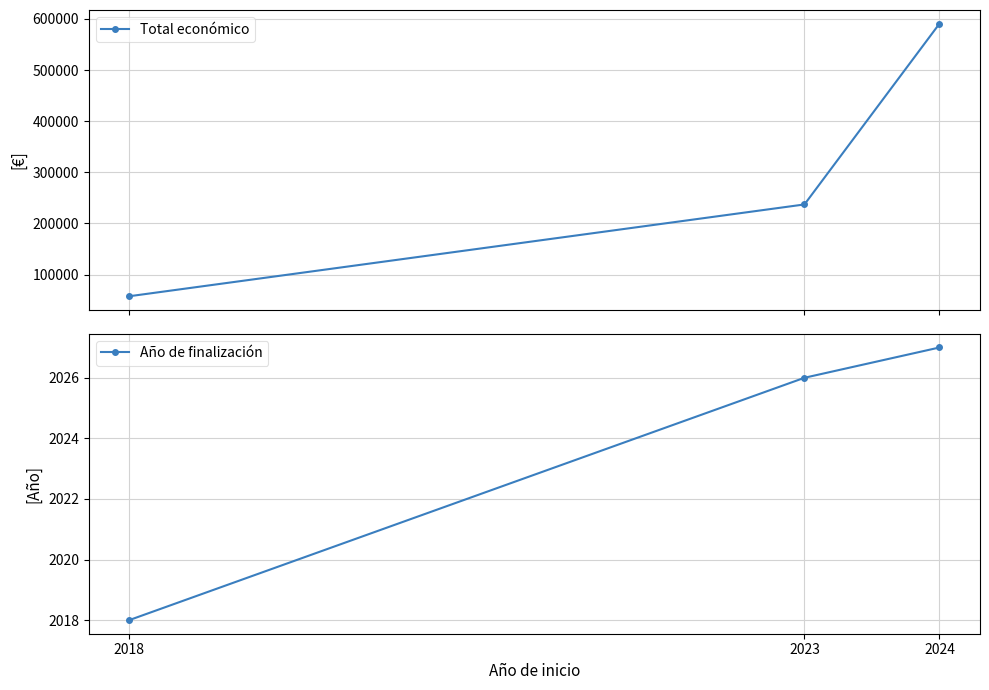

Rank the categories by Año de finalización value from lowest to highest.

2018, 2023, 2024